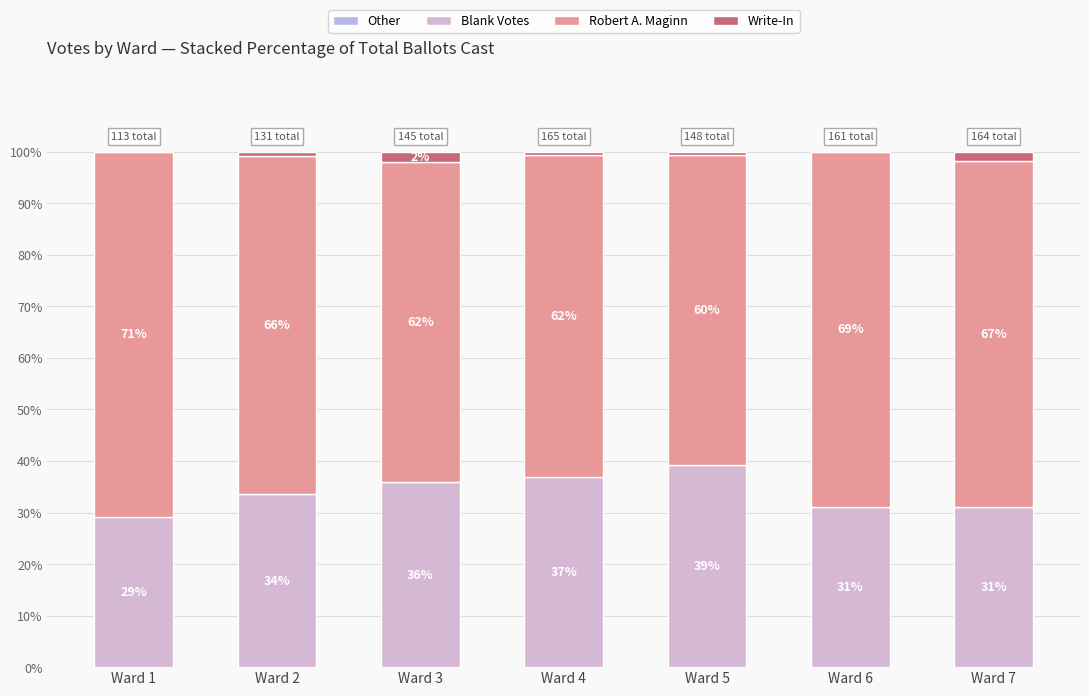

Which series has the largest total across all categories?

Robert A. Maginn